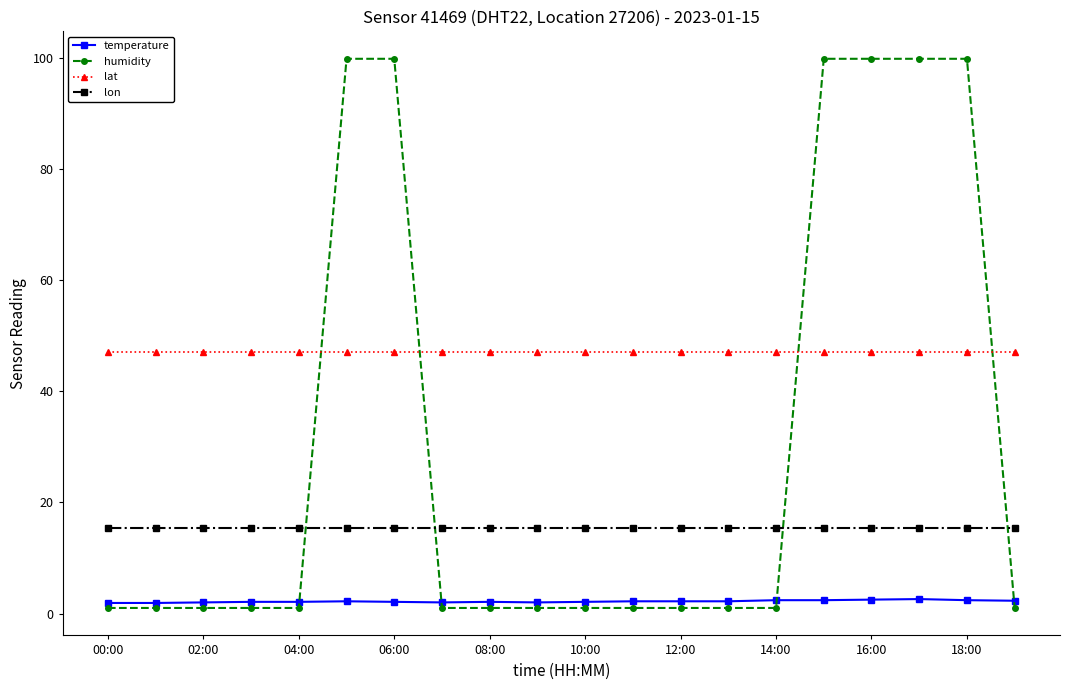

What are all the series names shown in the legend?

temperature, humidity, lat, lon